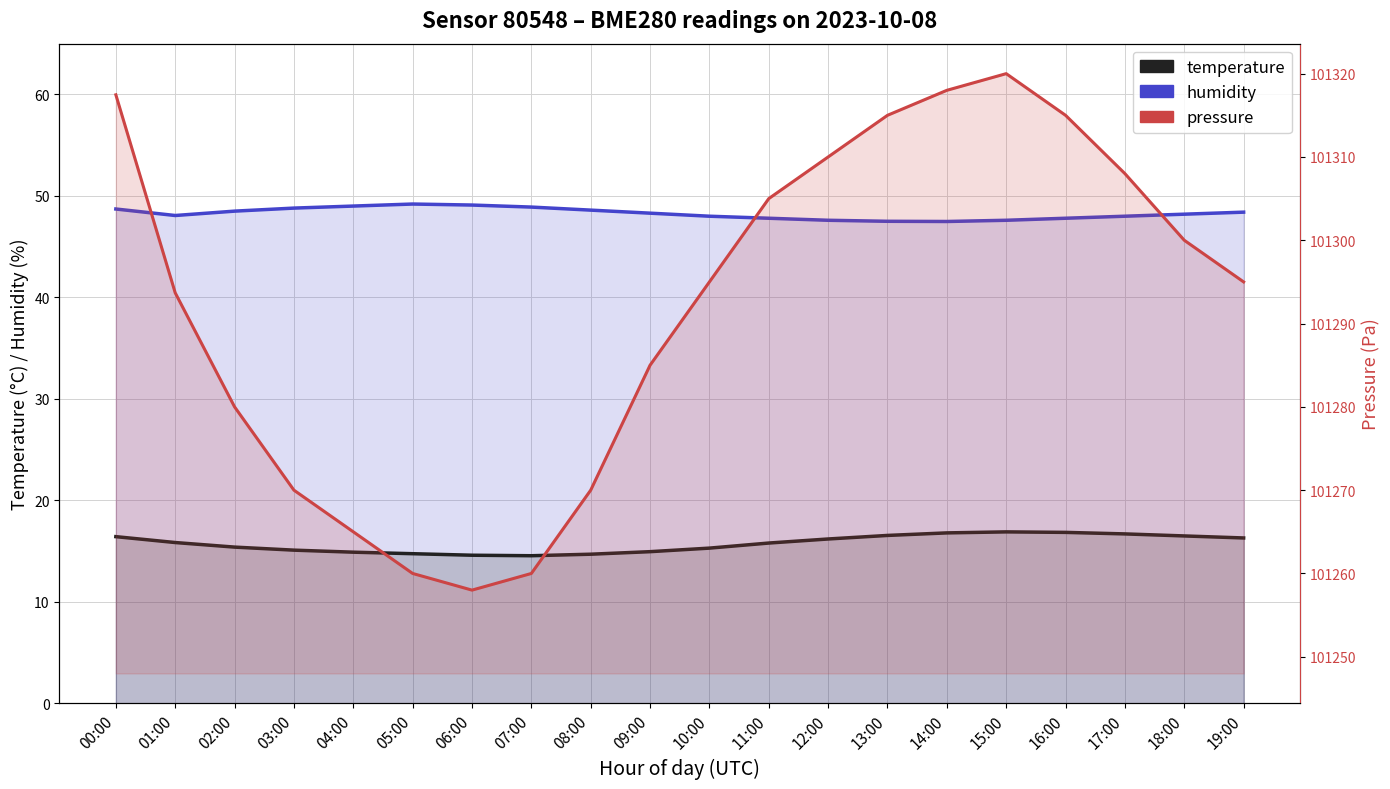

True or false: temperature has more than 1 points higher than both neighbors.

False